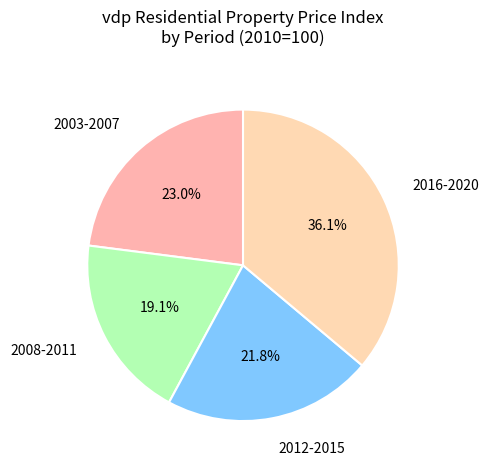

Is there a majority slice in this chart?

No